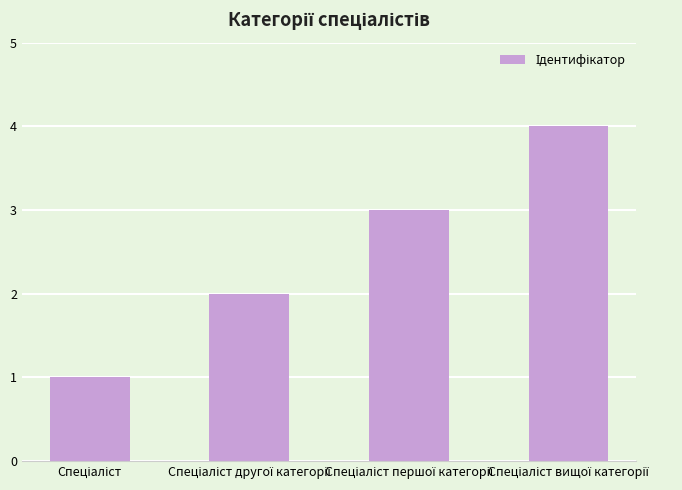

What is the maximum value shown in the chart?

4